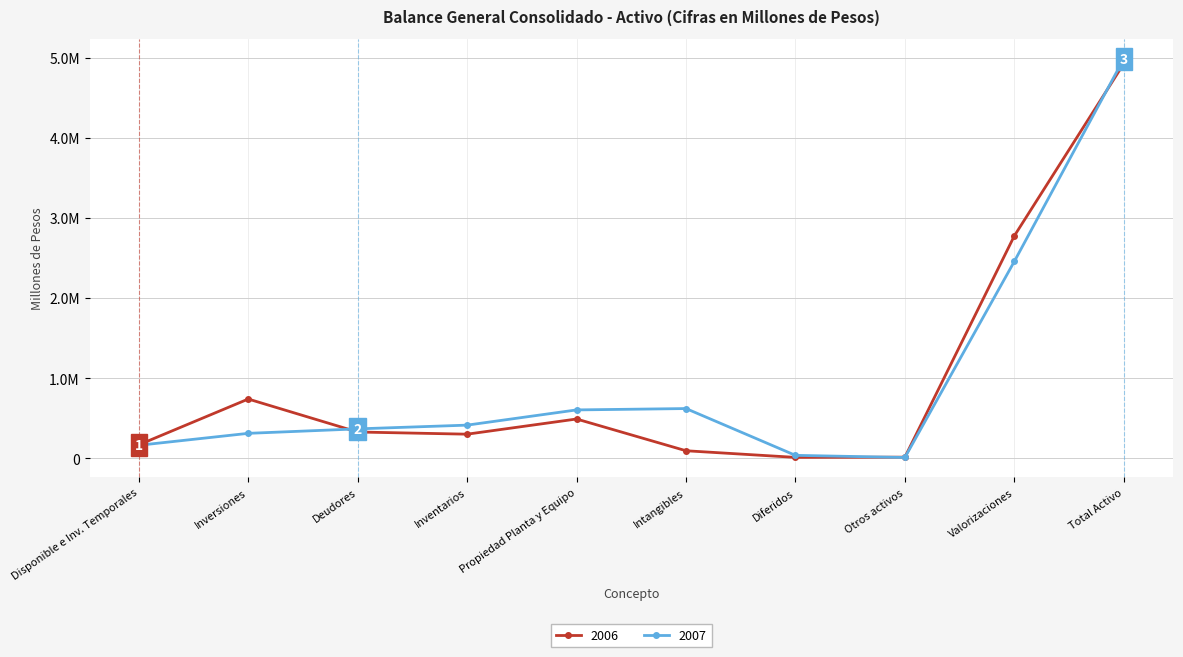

List the series in order of their peak value, lowest first.

2006, 2007